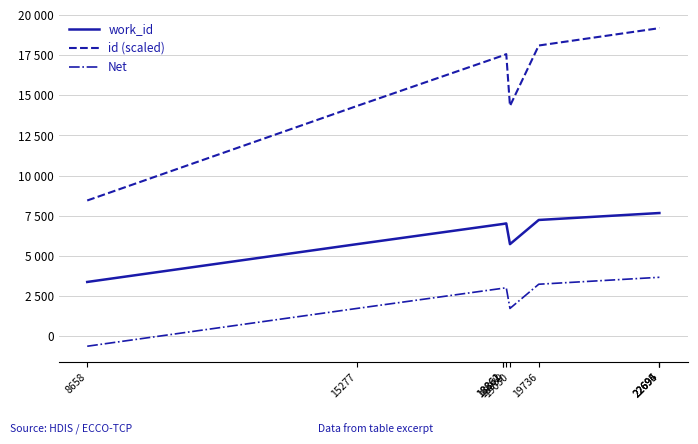

What are all the series names shown in the legend?

work_id, id (scaled), Net